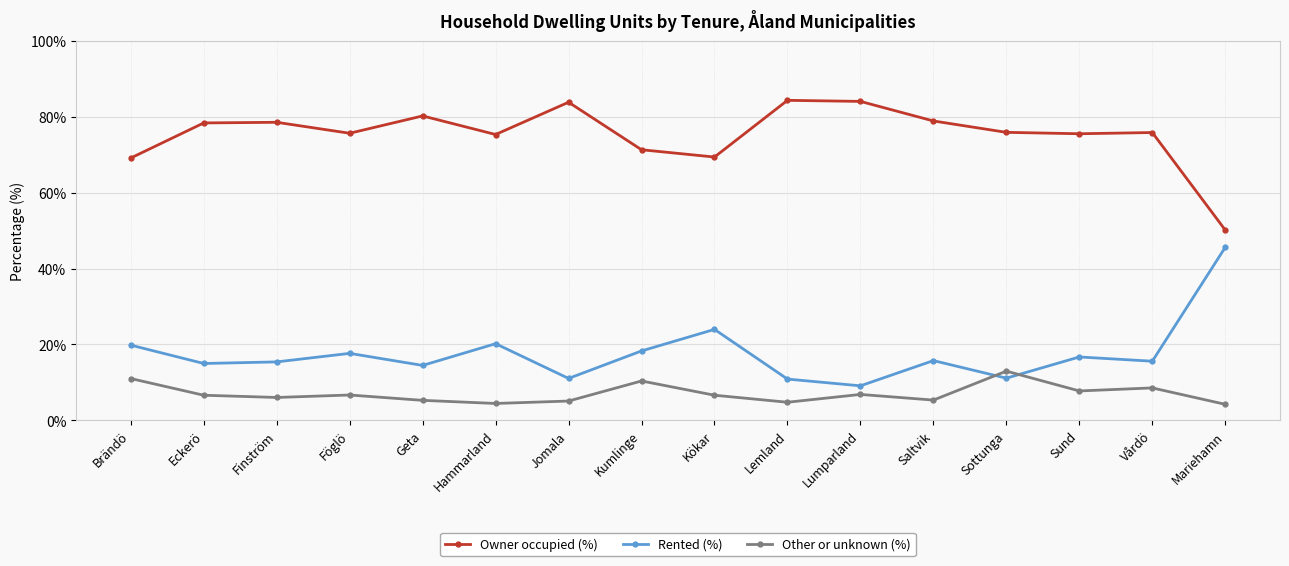

What is the approximate value of Rented (%) at Finström?

15.4